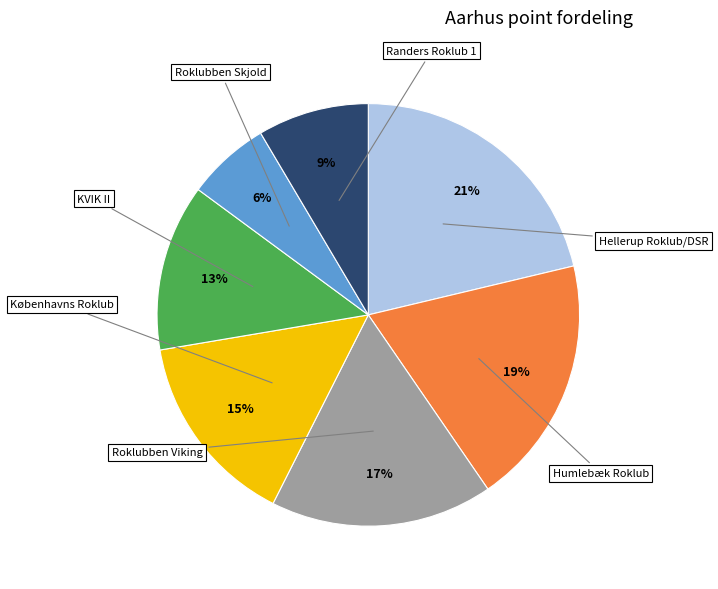

Does any single category account for the majority?

No